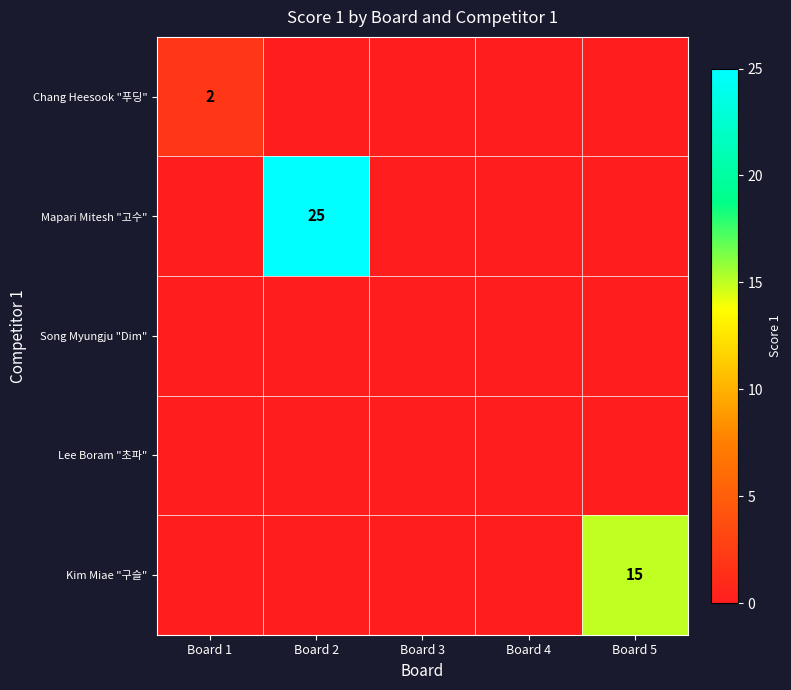

How many values in the Chang Heesook "푸딩" series exceed 0?

1